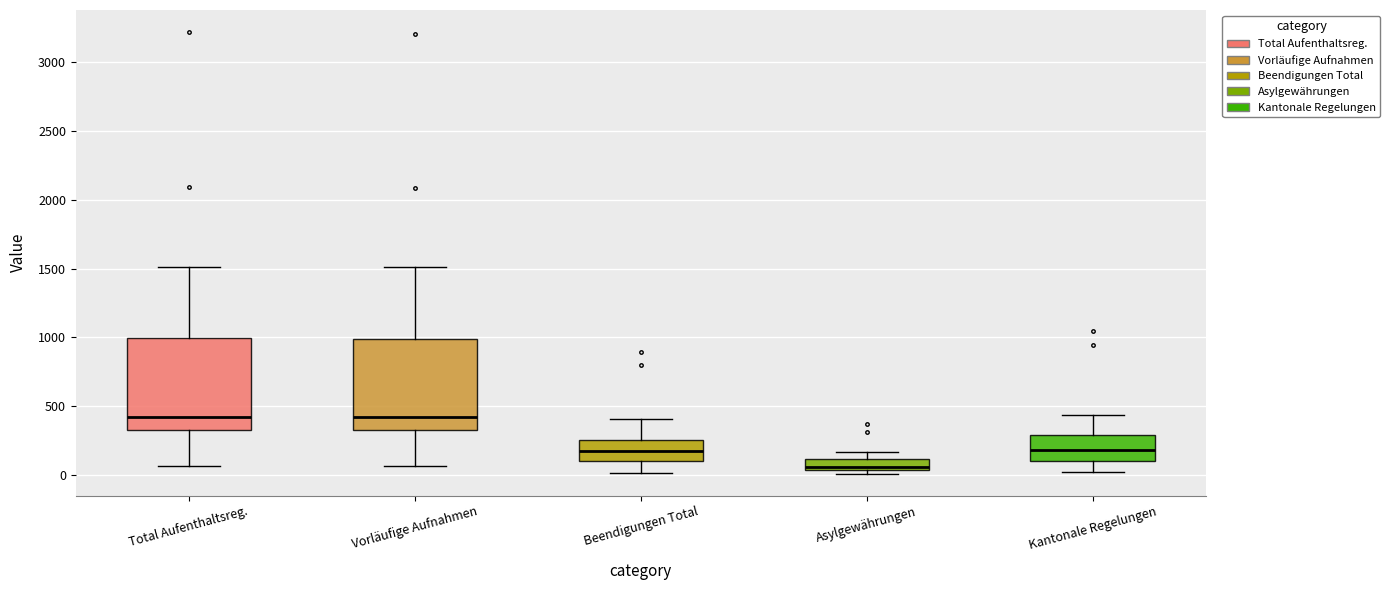

Where is the upper edge of the box for Vorläufige Aufnahmen on the y-axis? The values are not printed on the chart, so give them approximately, as read against the axis.

1000